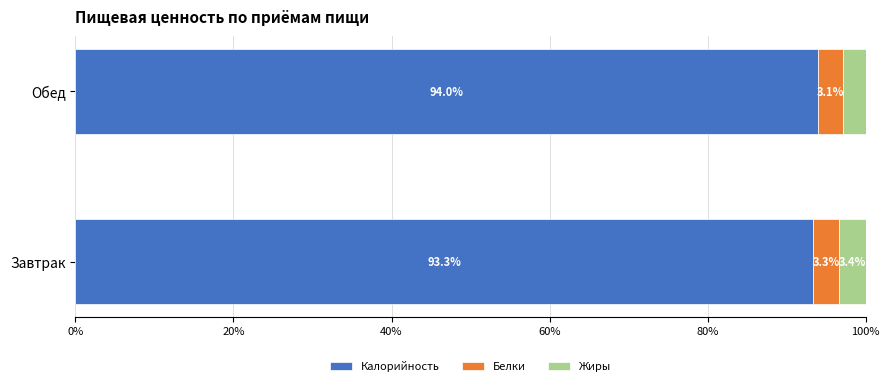

Is it true that Калорийность equals 54.3 at Завтрак?

False